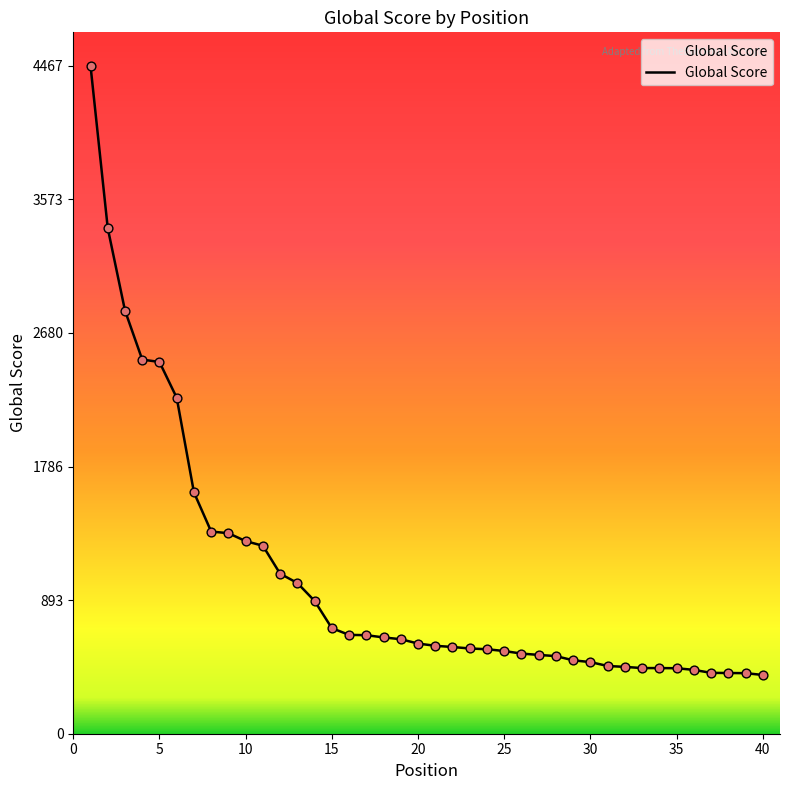

What is the greatest value displayed?

4467